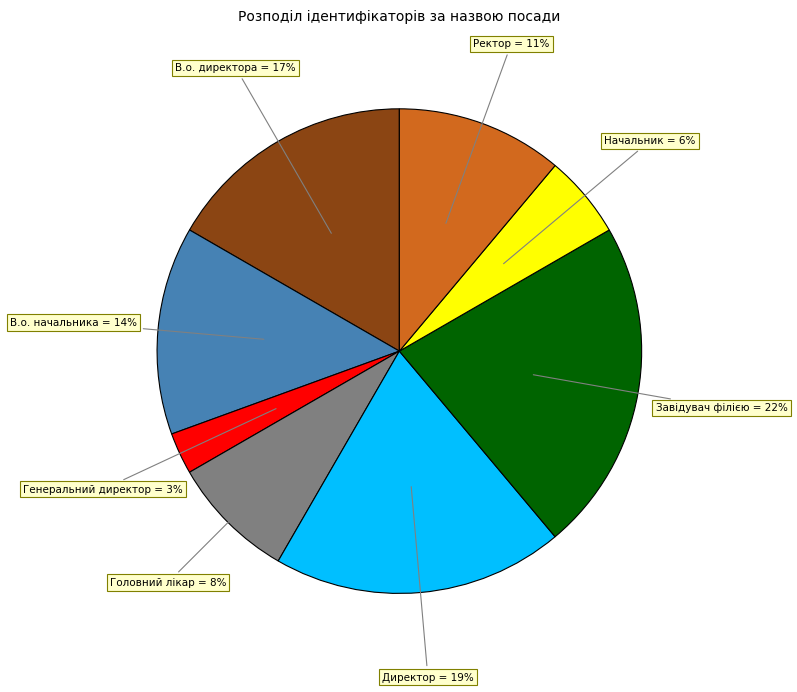

To the nearest percent, what percentage of the pie is Начальник?

6%